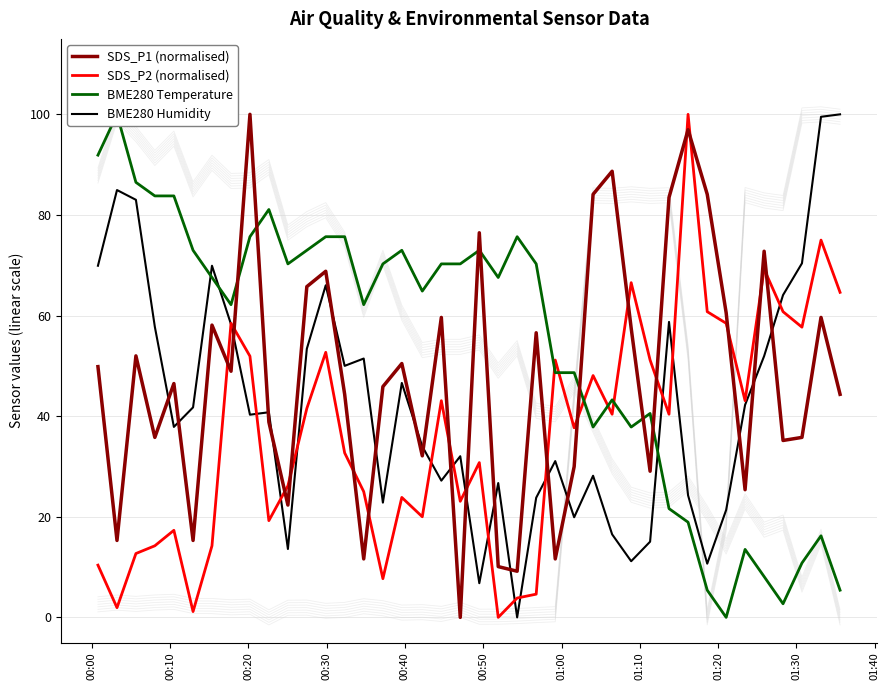

How many values in SDS_P2 (normalised) are above zero?

39